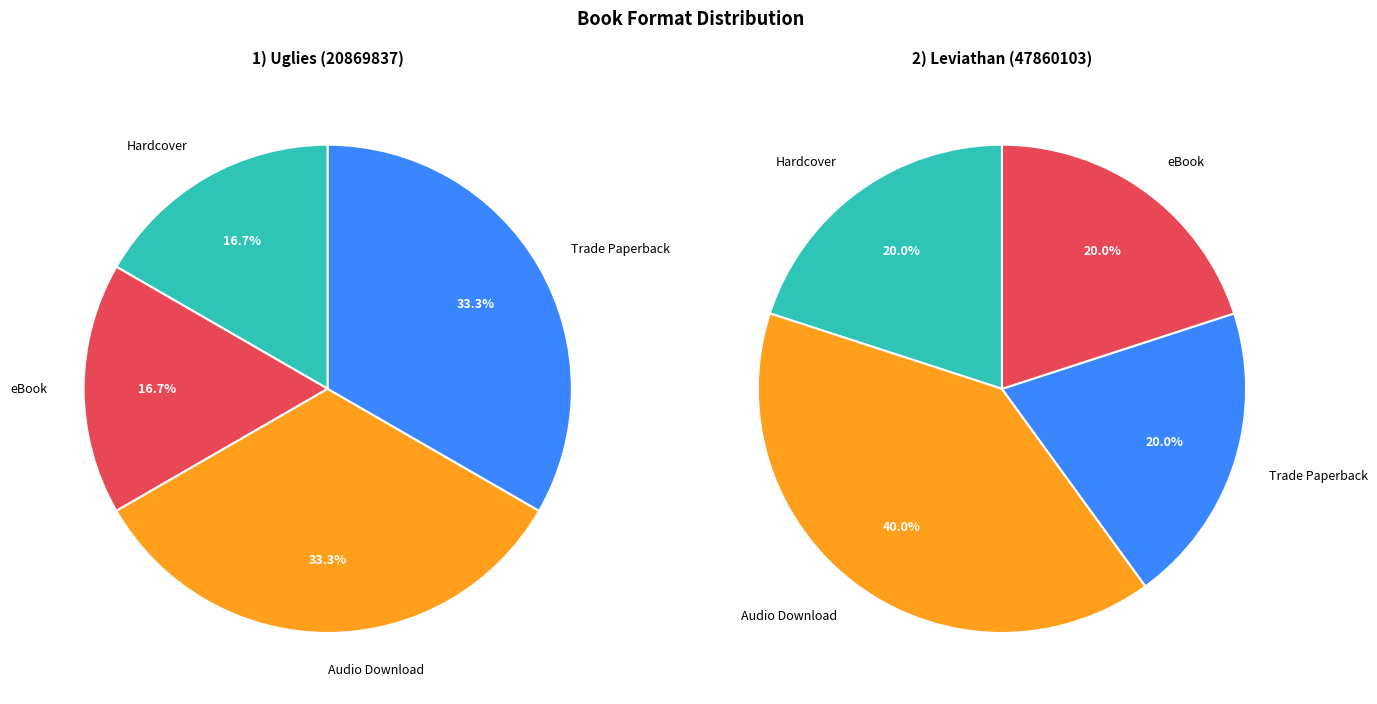

Which series changed the most between Uglies (20869837) and Leviathan (47860103)?

Trade Paperback